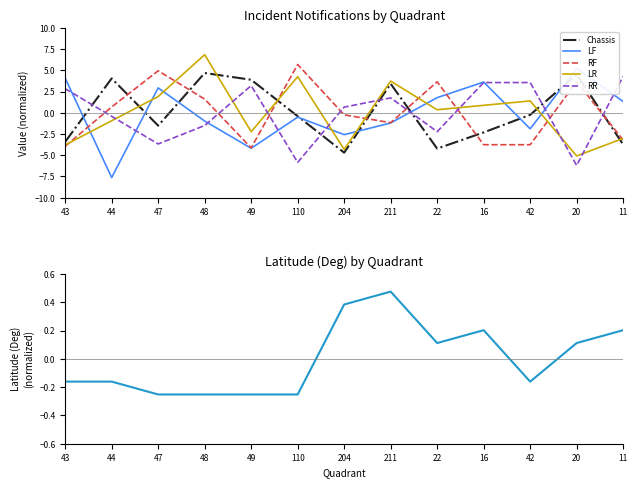

Rank the categories by RR value from lowest to highest.

20, 110, 47, 22, 48, 44, 204, 211, 43, 49, 16, 42, 11